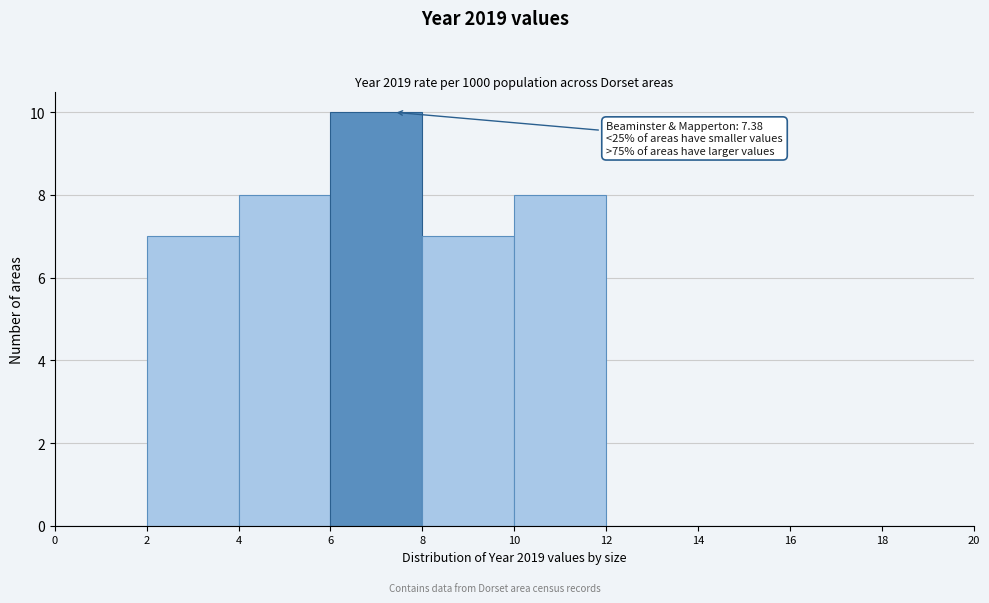

Which range on the x-axis has the tallest bar?

6 to 8